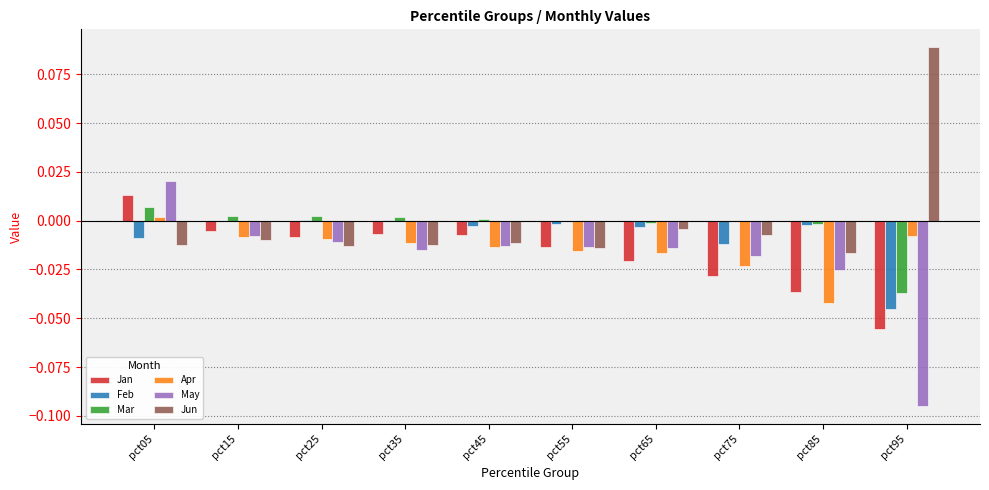

Is the value of Jun at pct95 greater than the value of Apr at pct65?

Yes